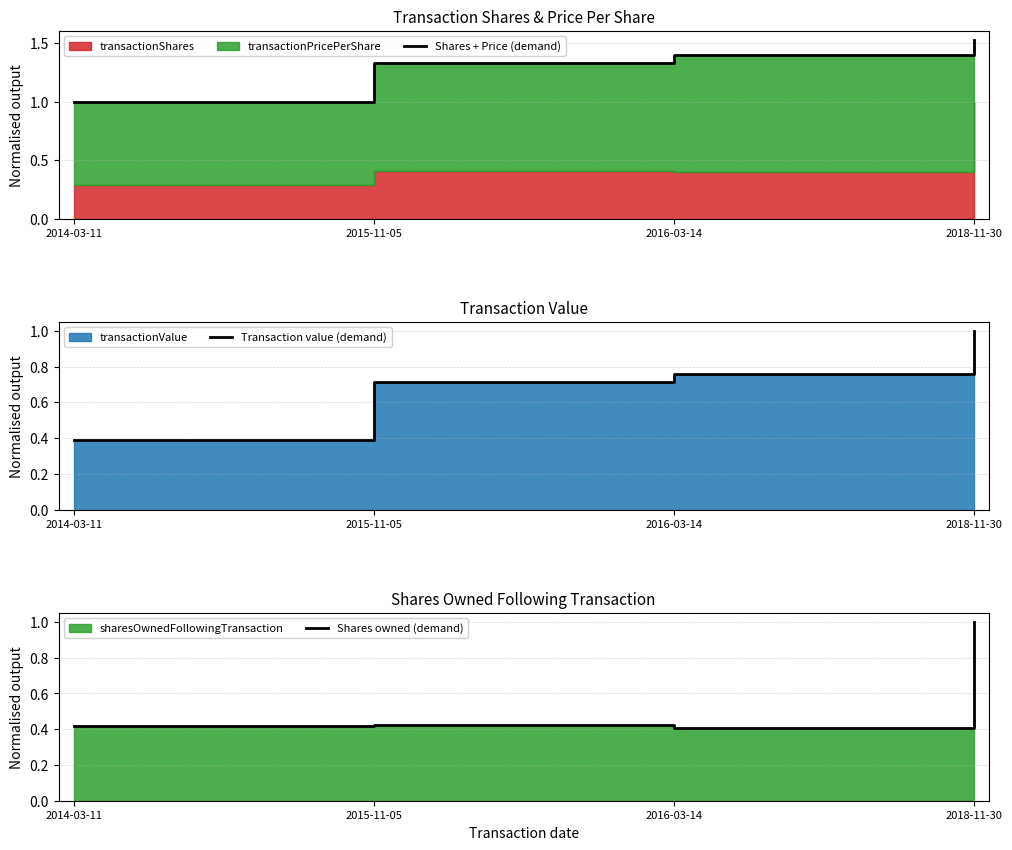

What position from the left is 2016-03-14?

3